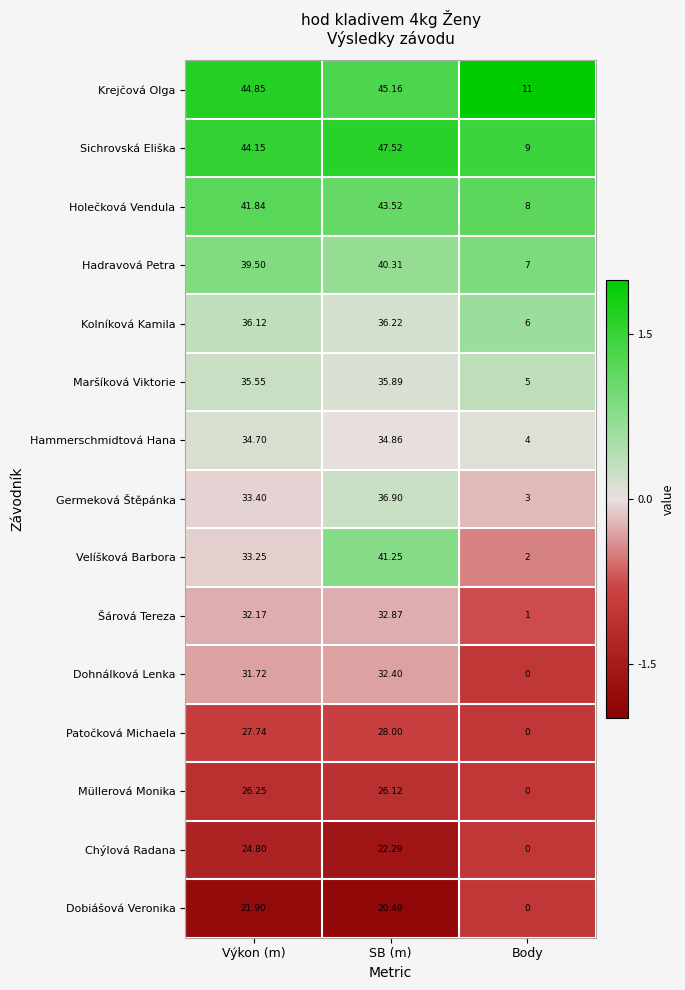

At which category is the sum across all series the highest?

SB (m)